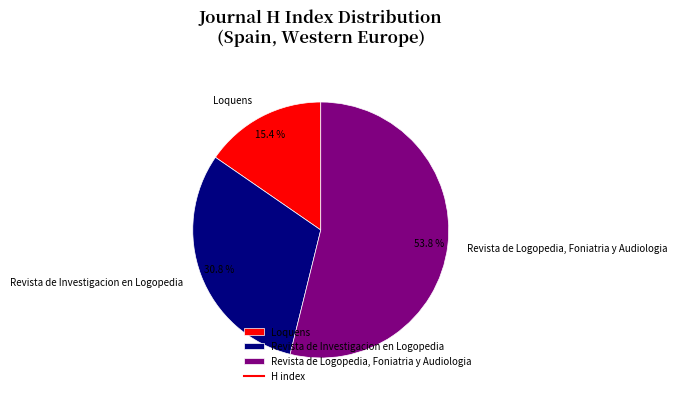

Count the number of slices in the pie.

3